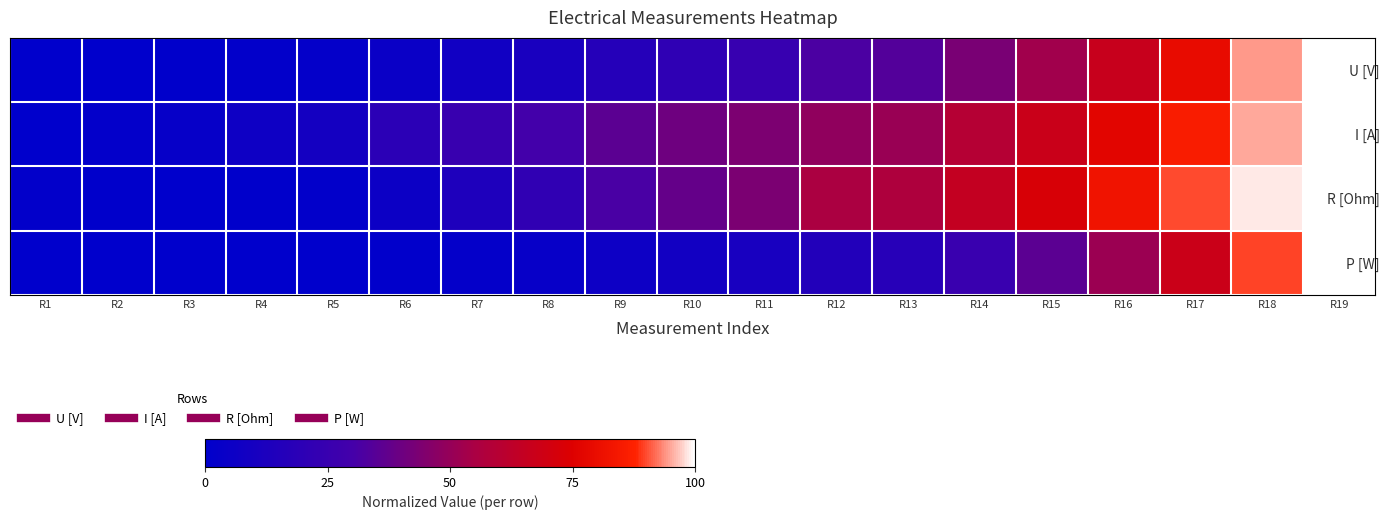

What is the spread (max minus min) of values at R4?

0.1